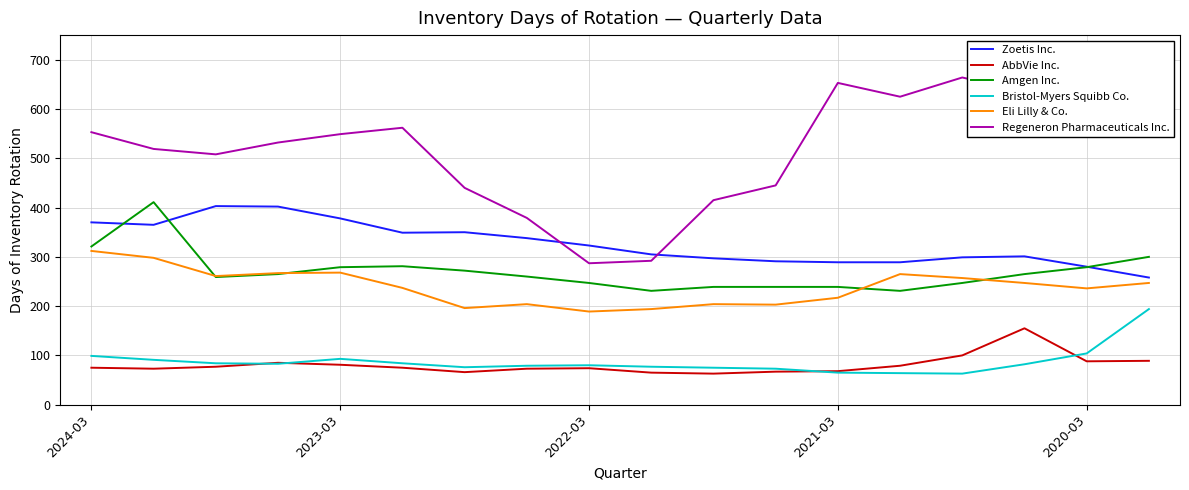

What is the minimum value shown in the chart?

63